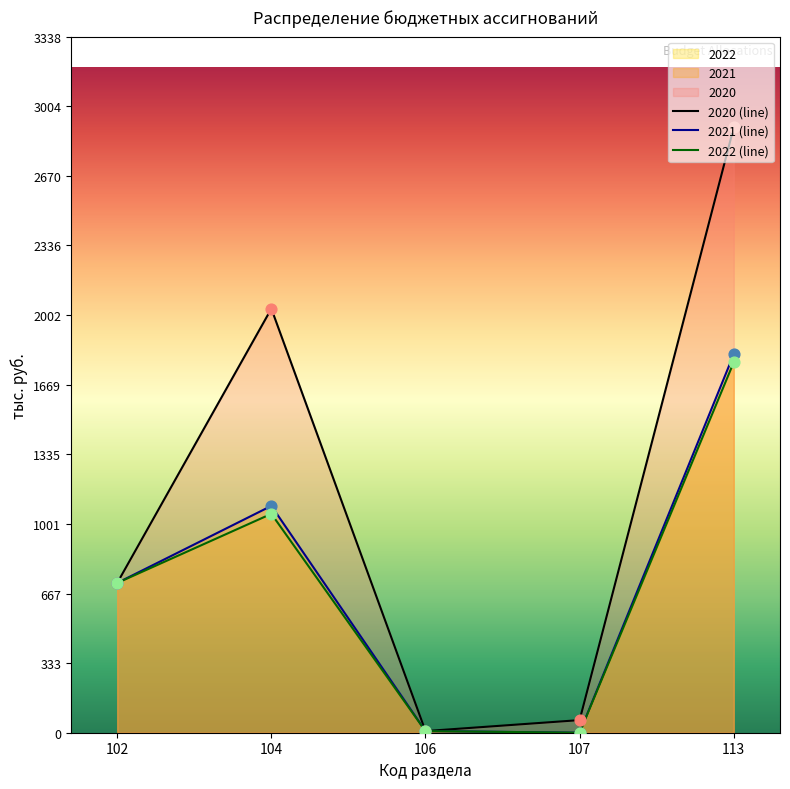

Which series has the widest spread of Y values?

2020 (line)